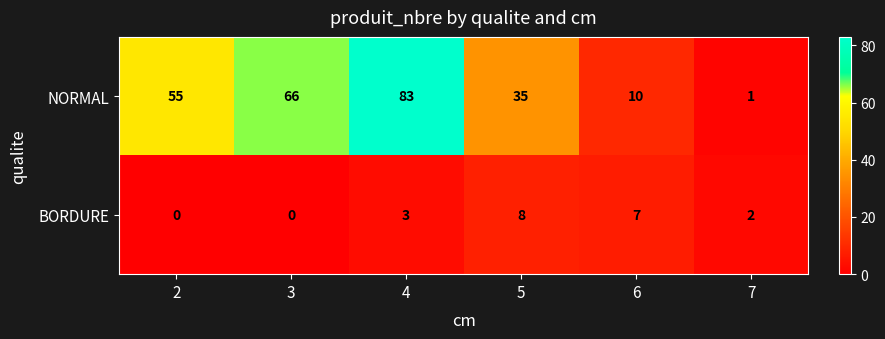

Count the number of data series in this chart.

2